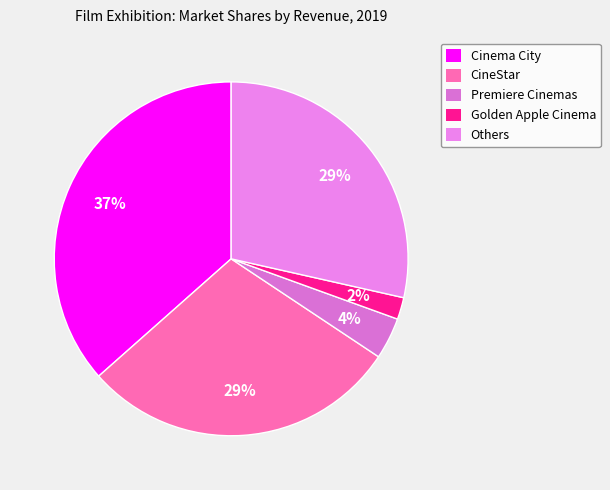

Does Cinema City account for over 50% of the chart?

No